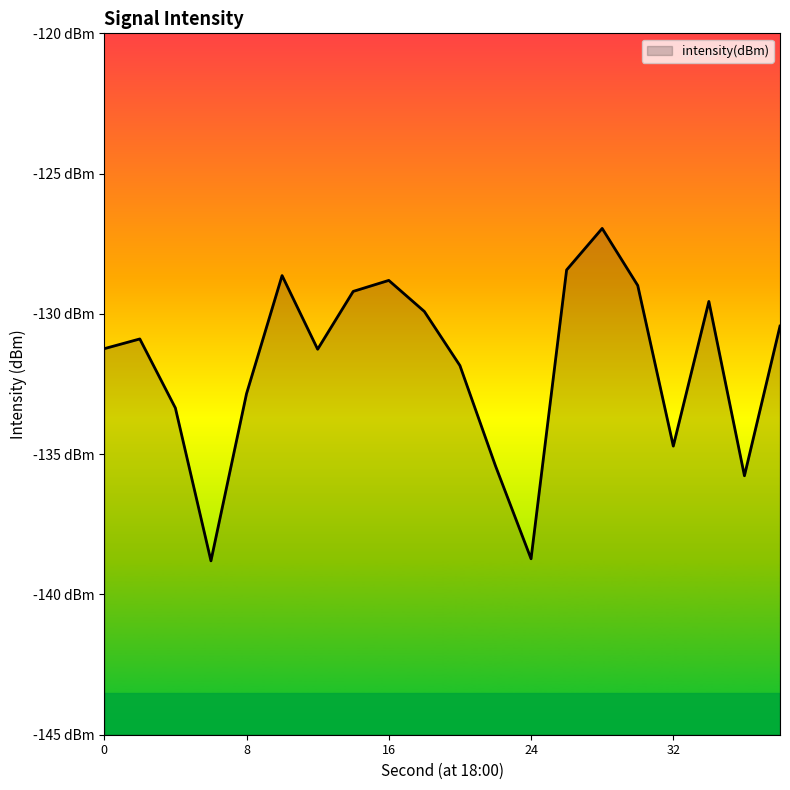

At which label is the value closest to -132?

20